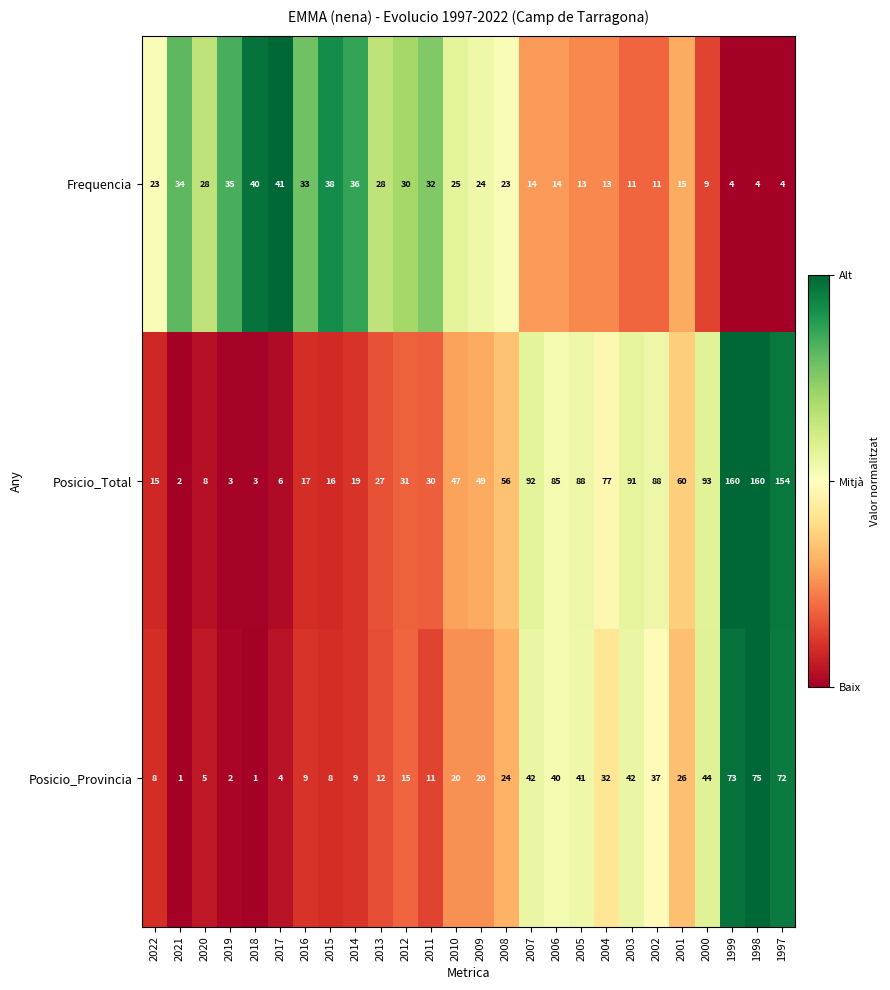

Rank the series at 2007 from highest to lowest value.

Posicio_Total, Posicio_Provincia, Frequencia